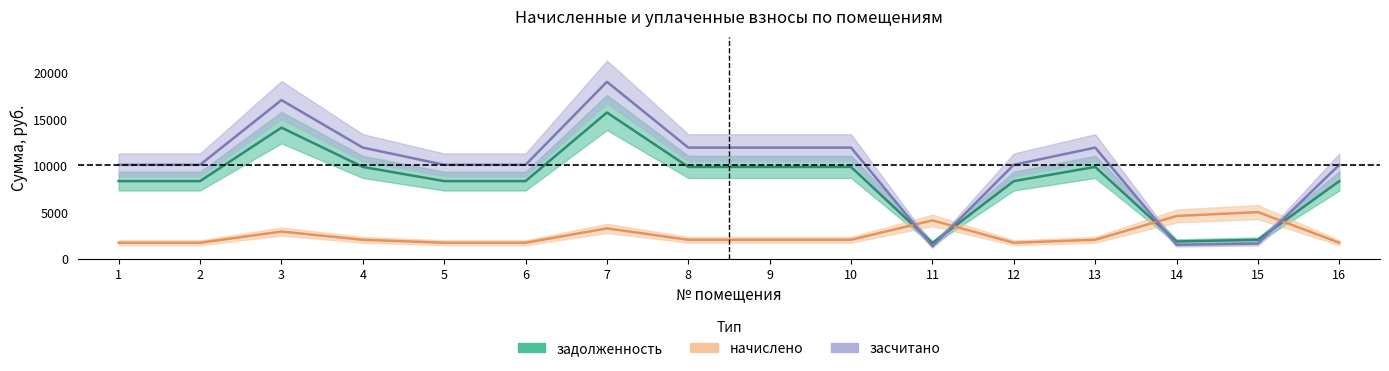

Rank the series by their maximum value, from lowest to highest.

начислено, задолженность, засчитано